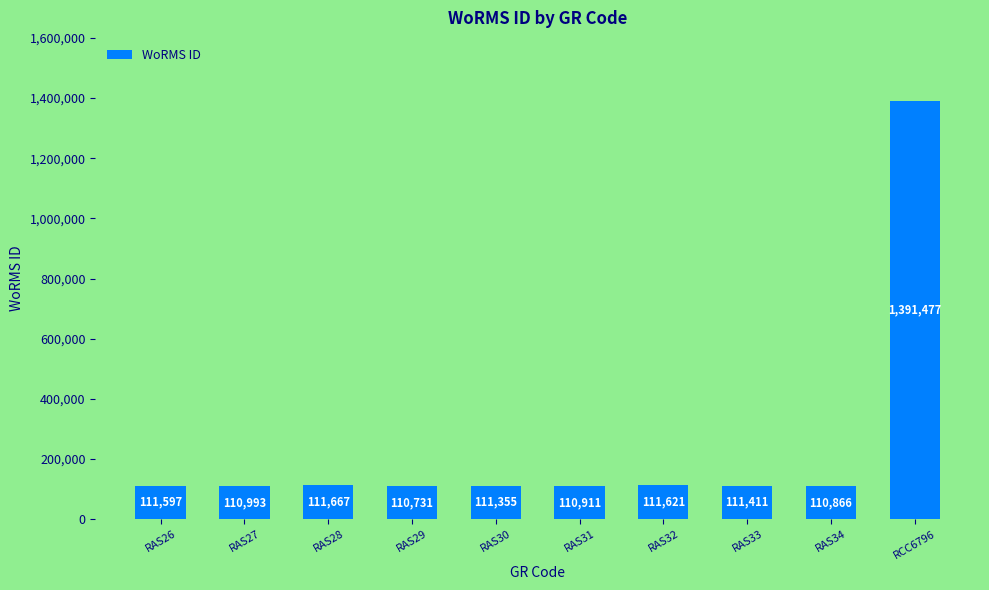

Is it true that the value at RCC6796 is 1391477?

True